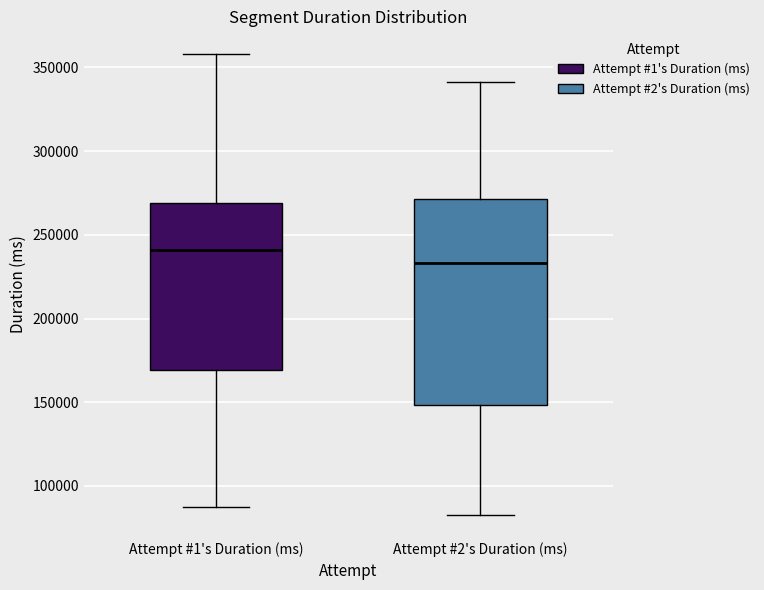

Which box is the tallest, from its lower edge to its upper edge?

Attempt #2's Duration (ms)